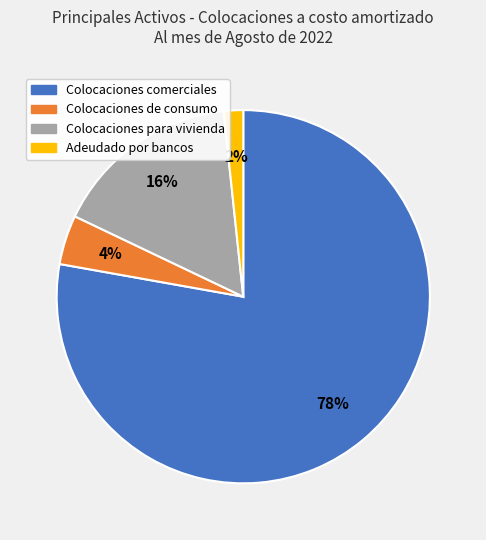

Which category accounts for the majority?

Colocaciones comerciales